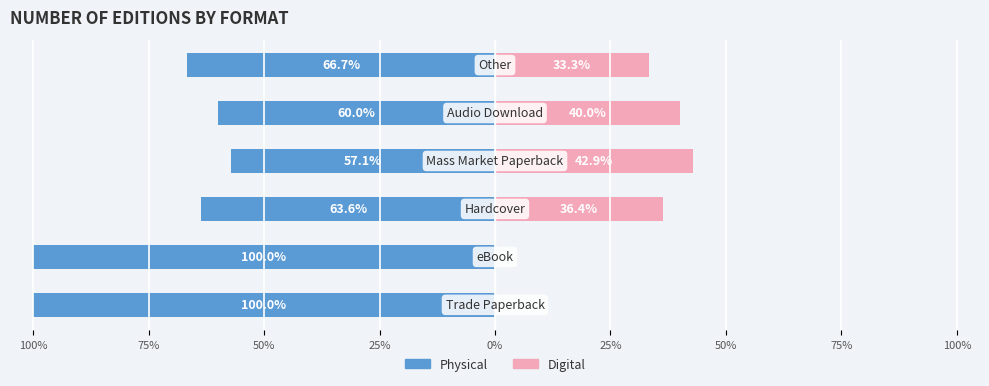

What are all the series names shown in the legend?

Physical, Digital